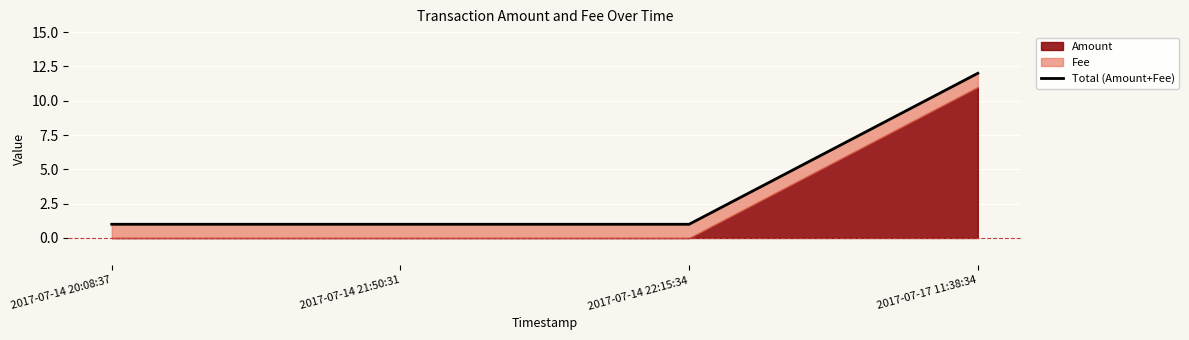

What is the label of the 2nd point from the left?

2017-07-14 21:50:31